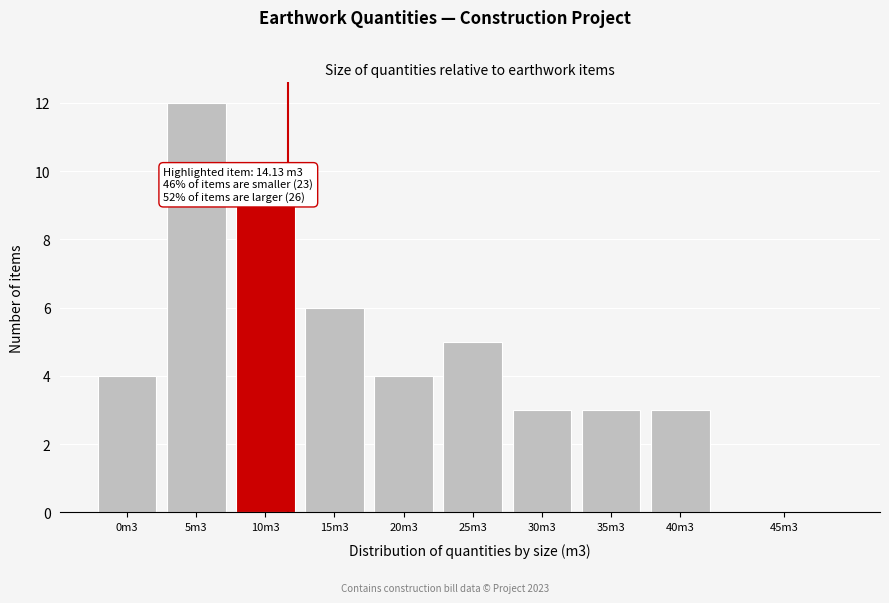

Reading right to left, extract all data points from this chart.

45m3=0	40m3=3	35m3=3	30m3=3	25m3=5	20m3=4	15m3=6	10m3=9	5m3=12	0m3=4